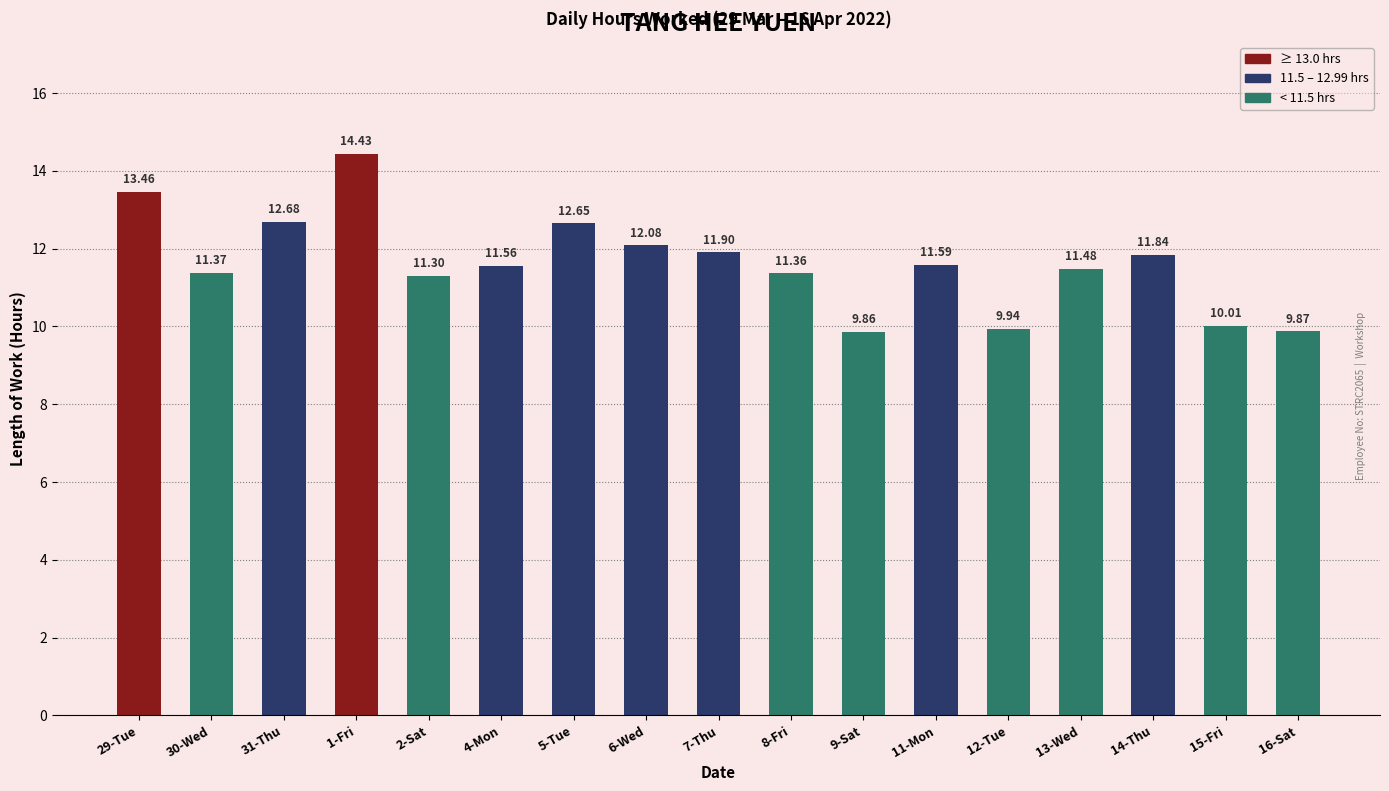

What position from the right is 1-Fri?

14